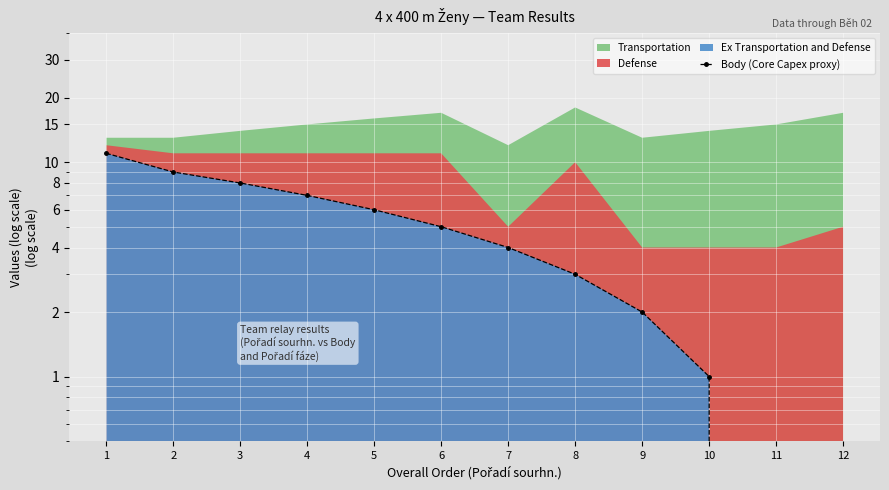

Approximately how many times larger is the value at 8 compared to 1?

0.3